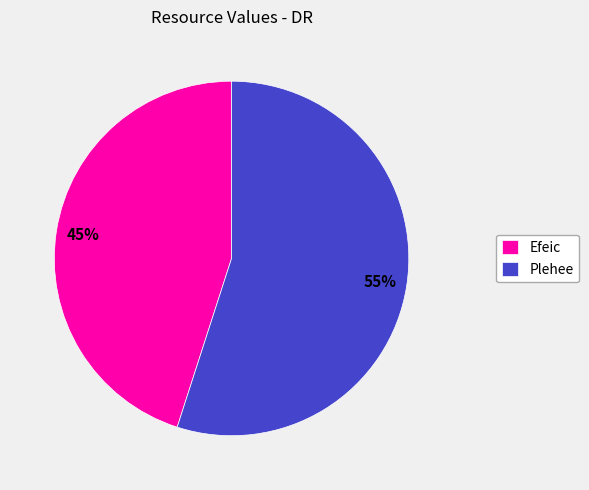

Which slice is the largest?

Plehee